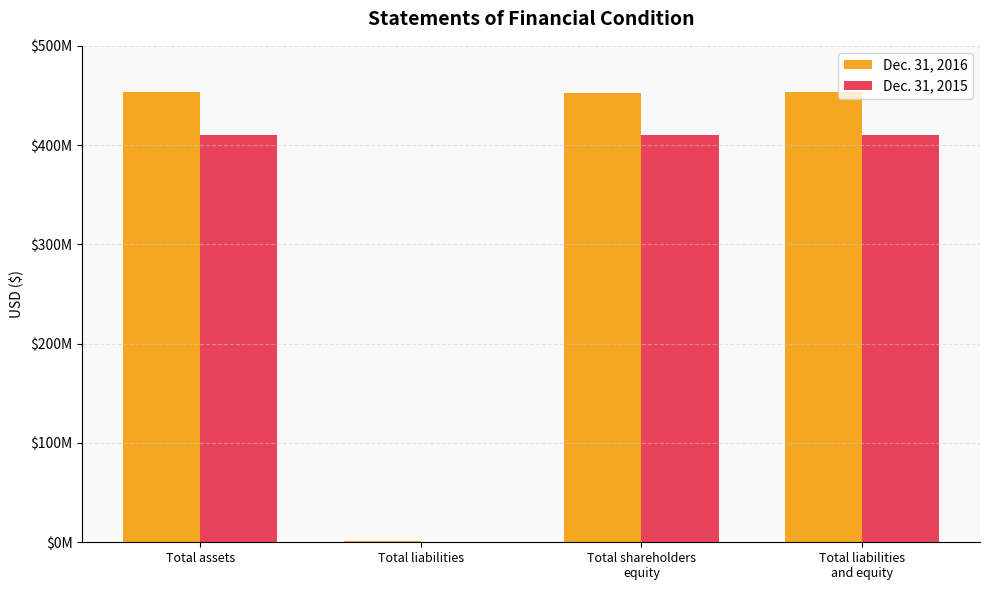

The Dec. 31, 2016 series shows 453548425 at Total liabilities
and equity. True or false?

True